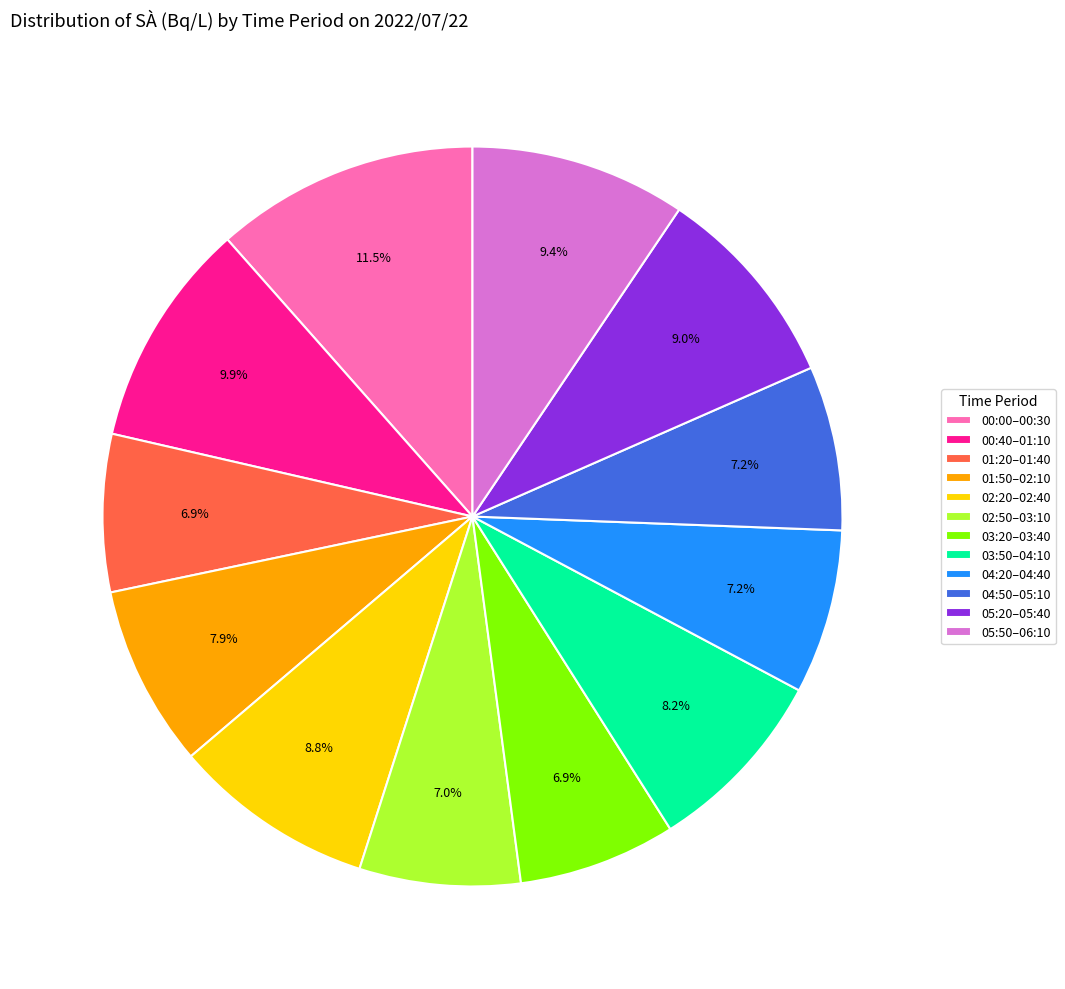

Combined, what portion of the pie is 00:40–01:10 and 01:50–02:10?

17.8%